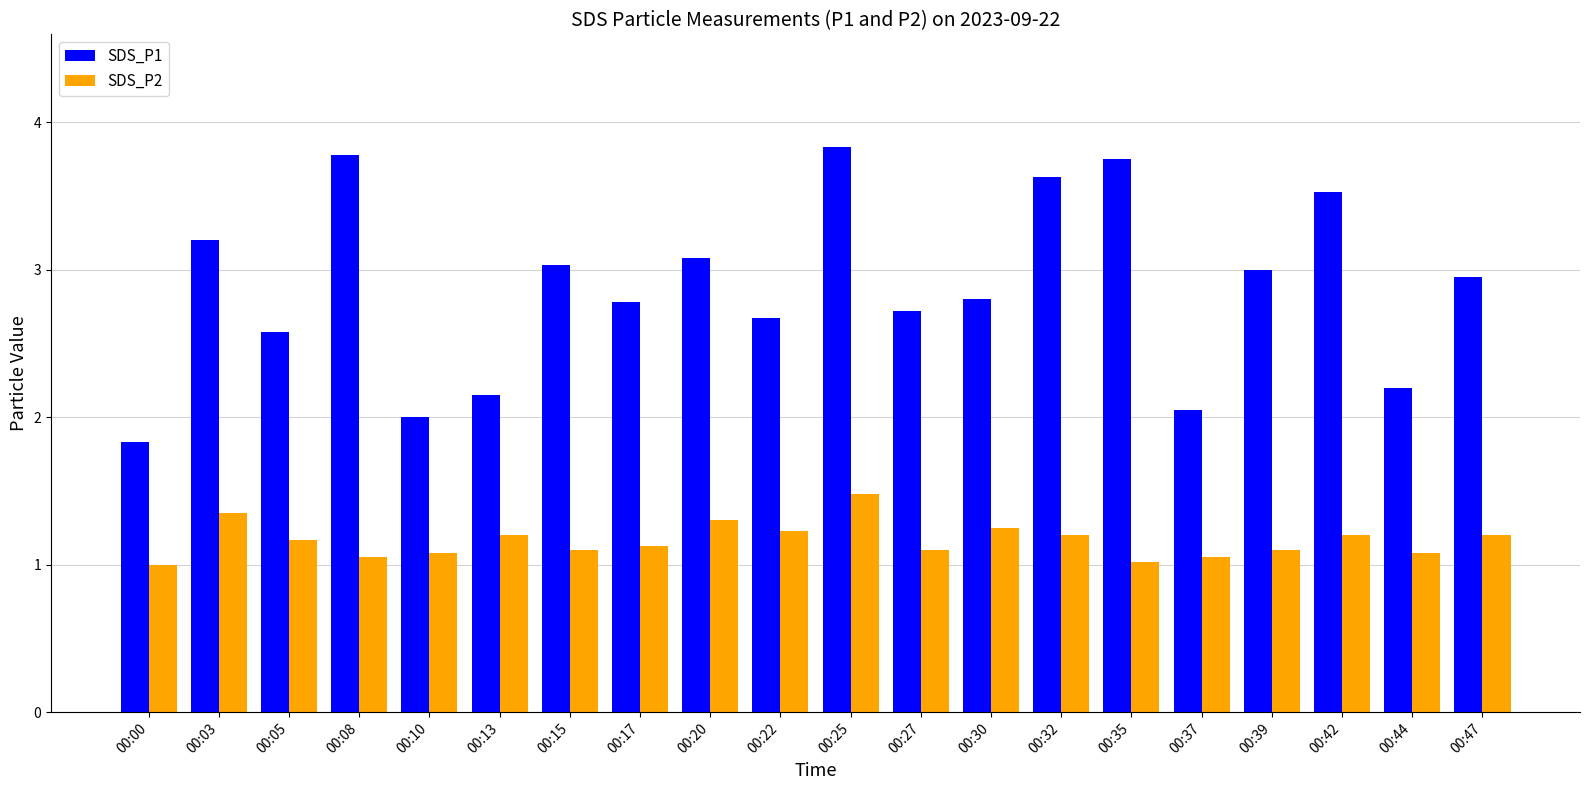

How many distinct data groups are displayed?

2